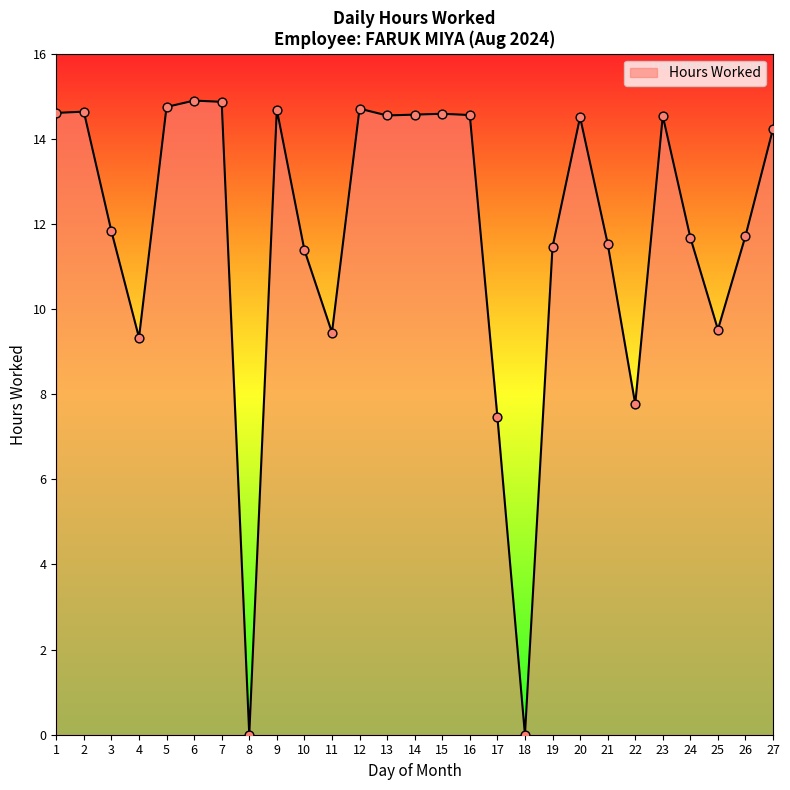

What is the change in value from 2 to 23?

-0.1